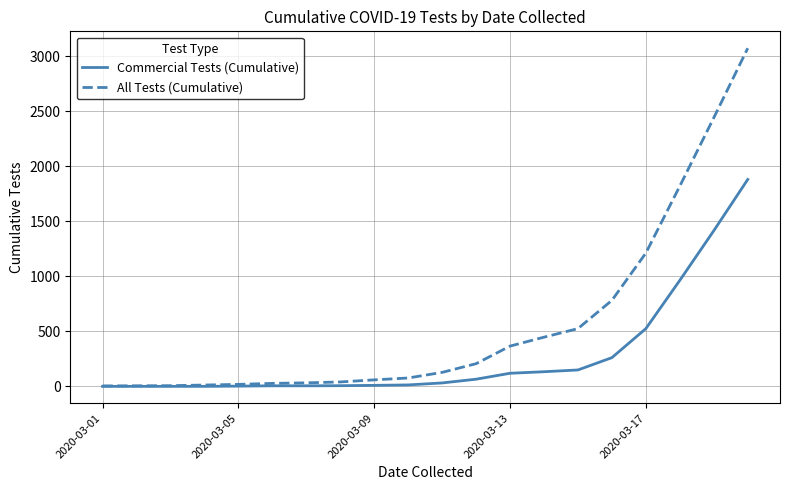

Which series has the largest total across all categories?

All Tests (Cumulative)